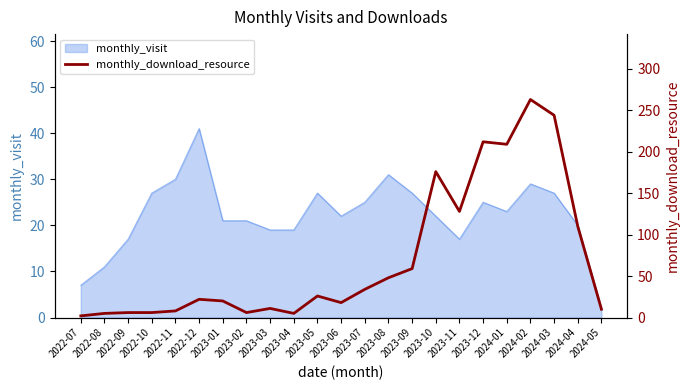

Reading left to right, extract all data points from this chart.

2	5	6	6	8	22	20	6	11	5	26	18	34	48	59	176	128	212	209	263	244	110	10